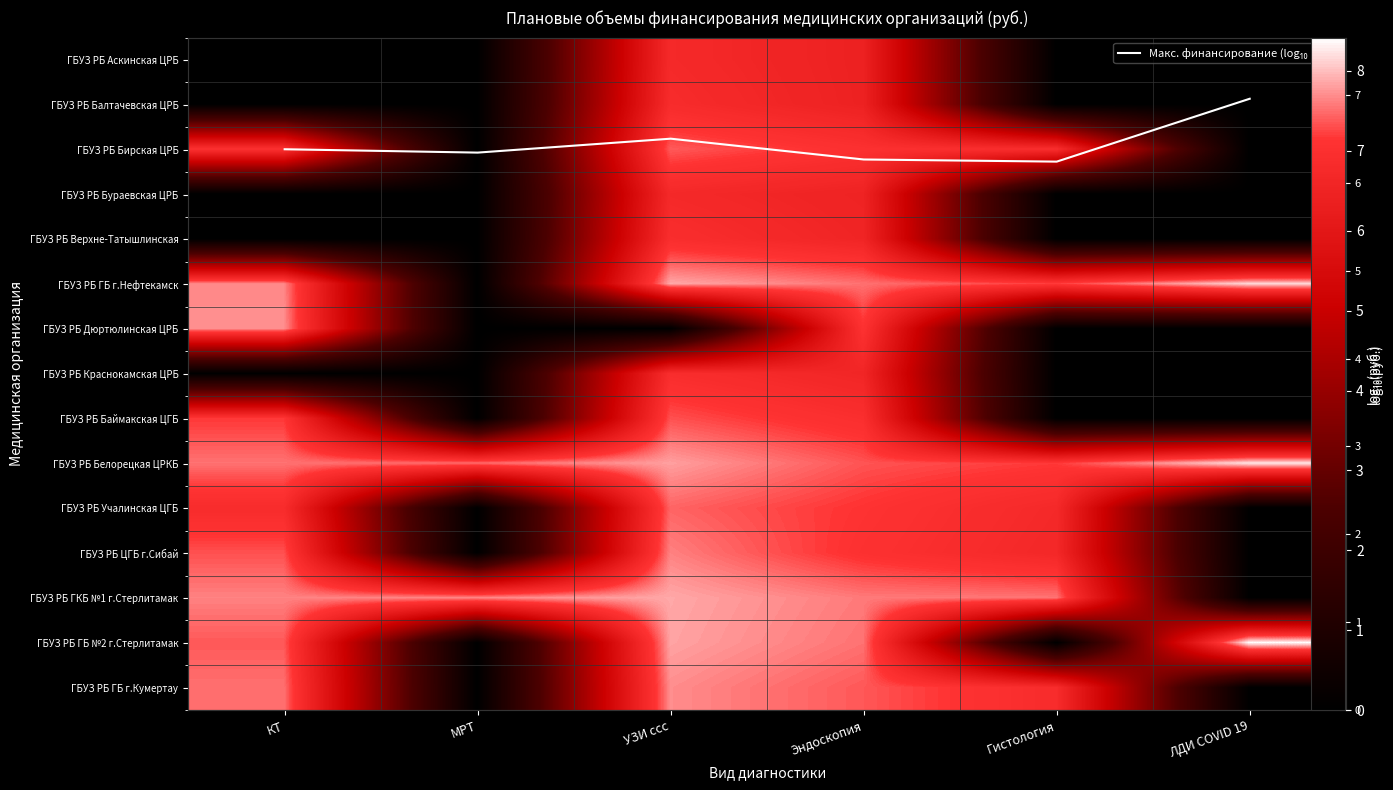

True or false: ГБУЗ РБ ГБ г.Кумертау has a value of 12.2 at УЗИ ссс.

False